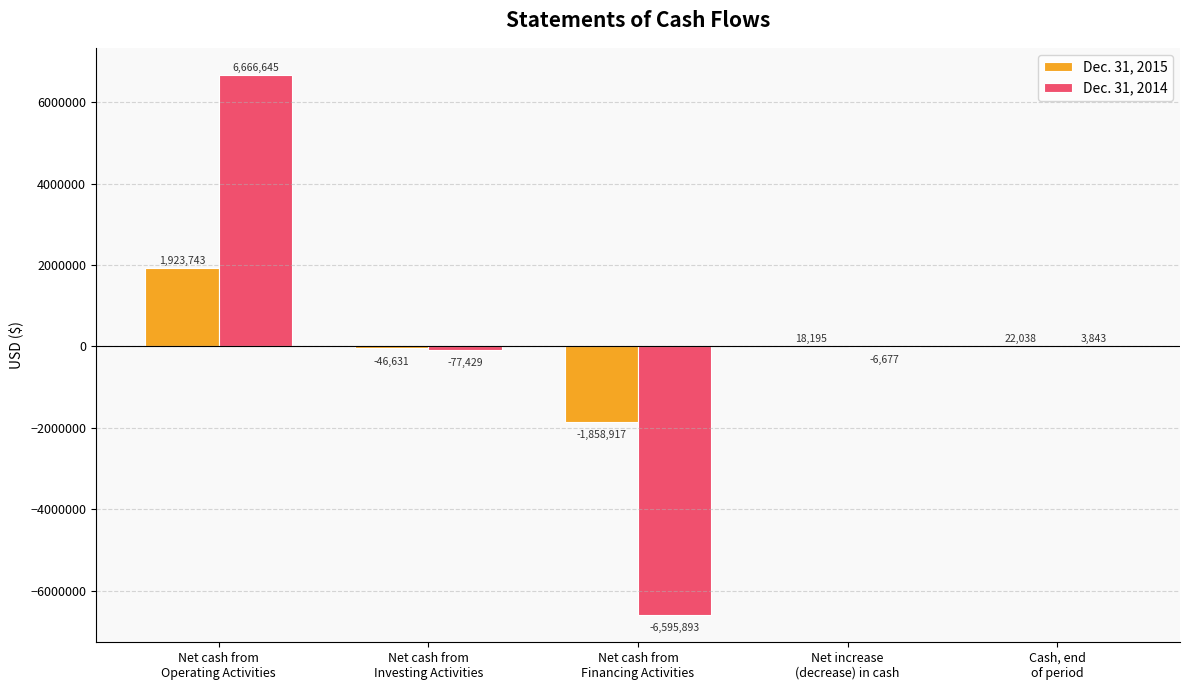

What is the average value of the Dec. 31, 2015 series?

11686